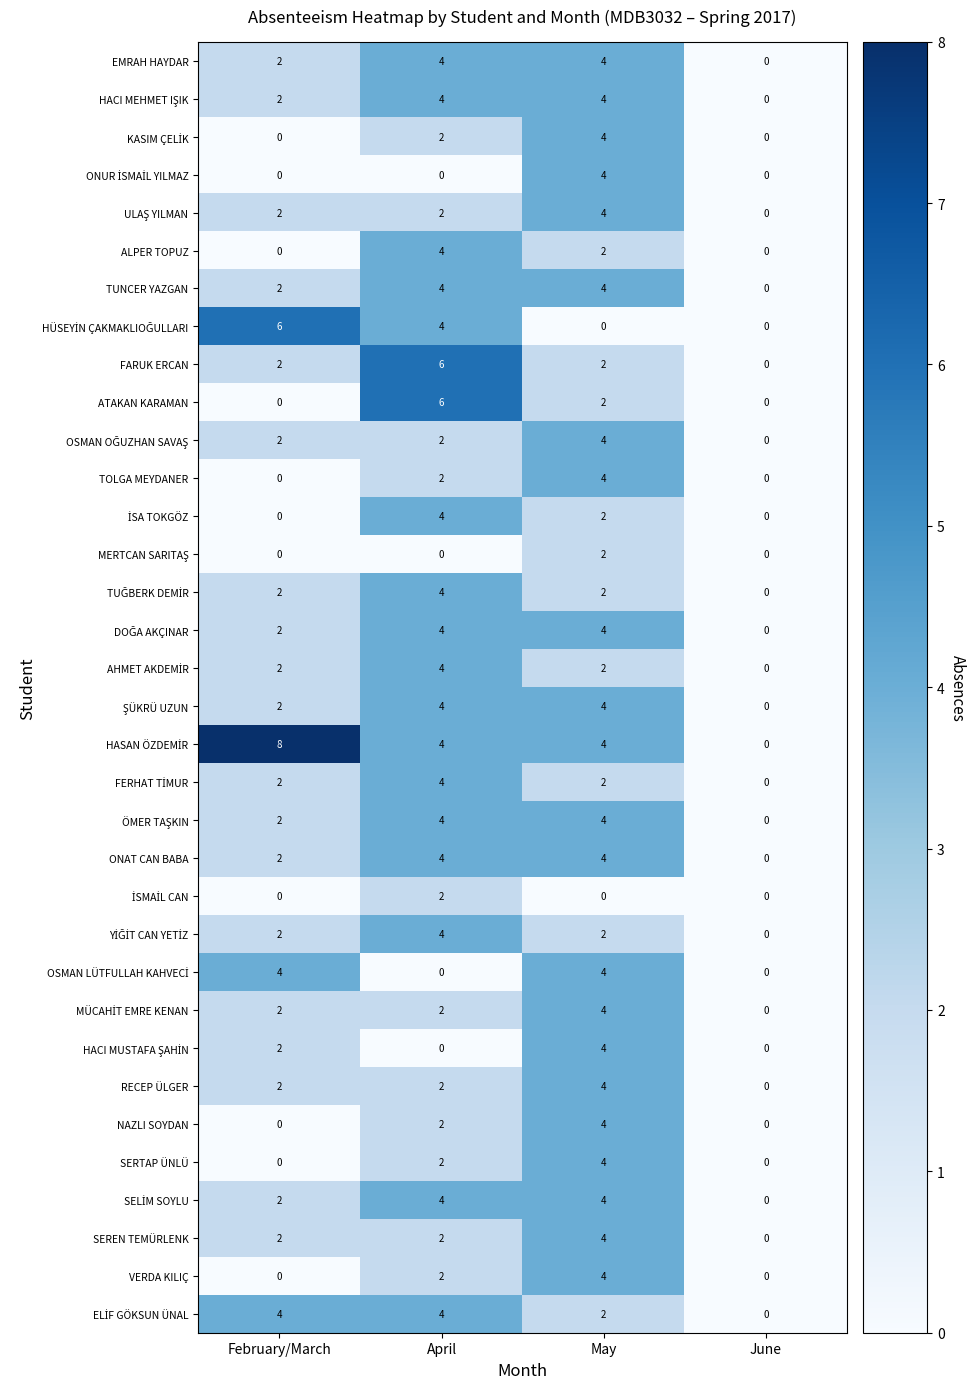

What is the total value across all series at February/March?

60